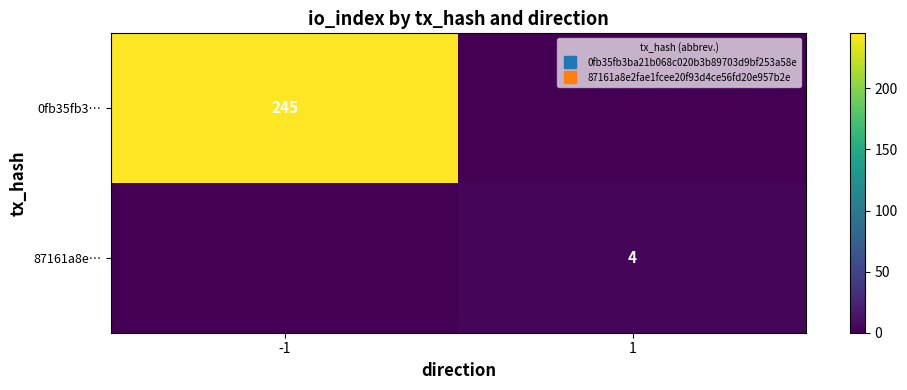

Is the value of 0fb35fb3… at 1 greater than the value of 87161a8e… at -1?

No